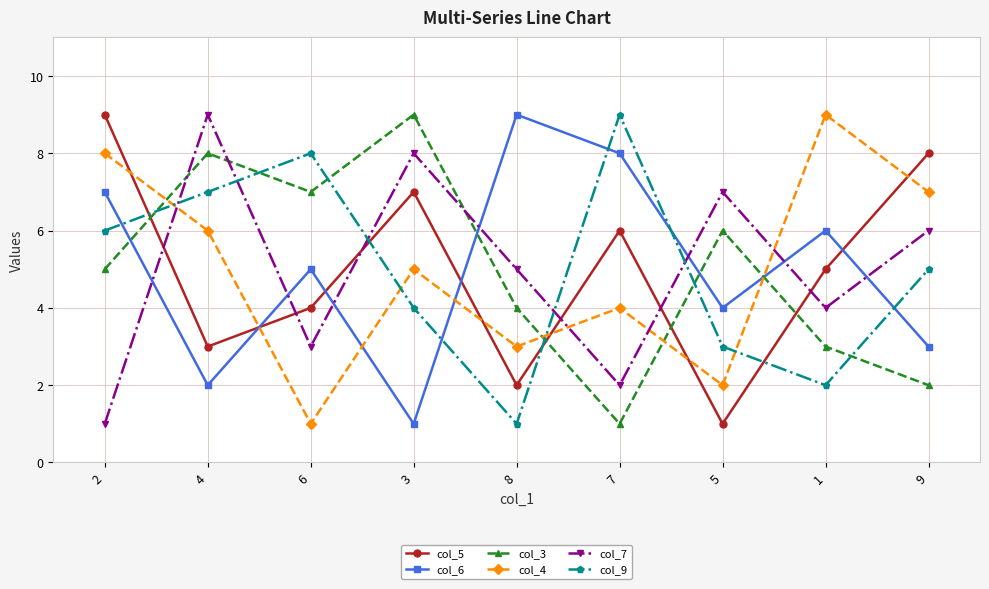

Reading left to right, list all the values displayed in this chart.

col_5: 2=9	4=3	6=4	3=7	8=2	7=6	5=1	1=5	9=8
col_6: 2=7	4=2	6=5	3=1	8=9	7=8	5=4	1=6	9=3
col_3: 2=5	4=8	6=7	3=9	8=4	7=1	5=6	1=3	9=2
col_4: 2=8	4=6	6=1	3=5	8=3	7=4	5=2	1=9	9=7
col_7: 2=1	4=9	6=3	3=8	8=5	7=2	5=7	1=4	9=6
col_9: 2=6	4=7	6=8	3=4	8=1	7=9	5=3	1=2	9=5